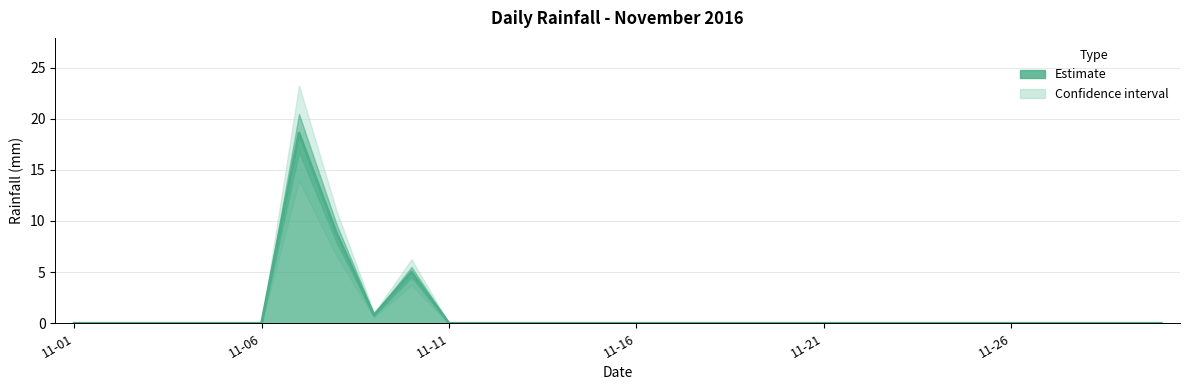

Where is the first local minimum?

2016-11-09